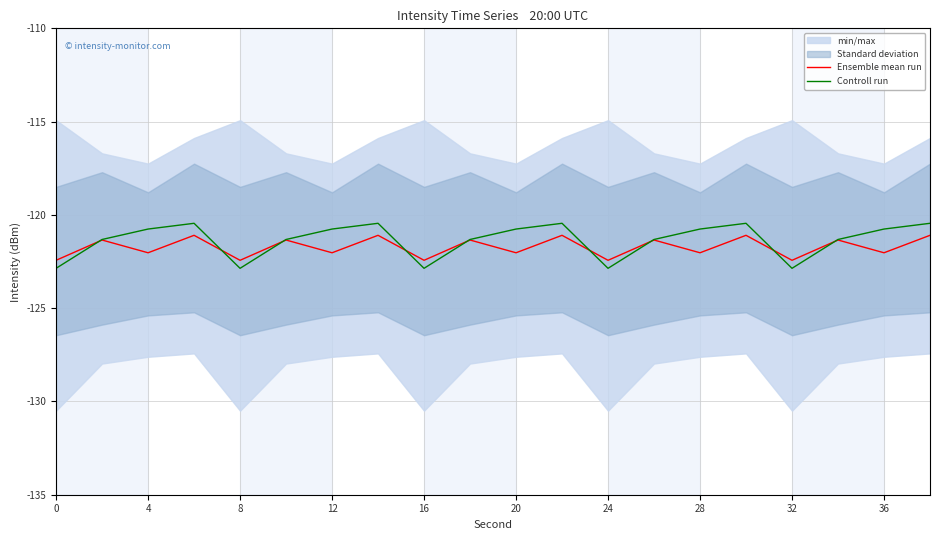

In Controll run, how many points are lower than both neighbors (excluding endpoints)?

4